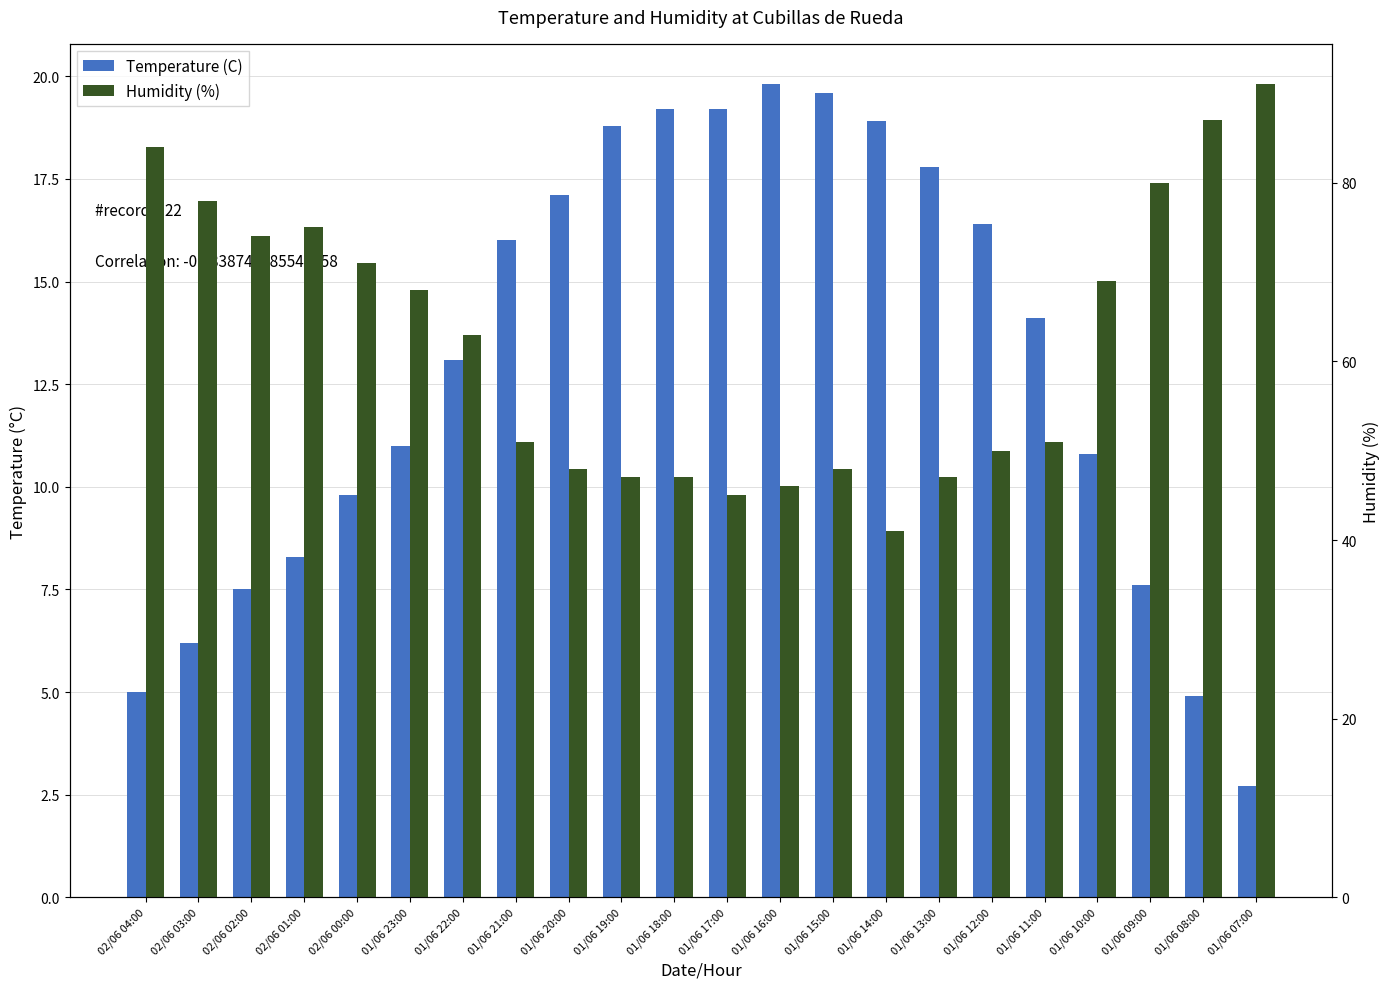

What is the label of the 18th bar from the right?

02/06 00:00